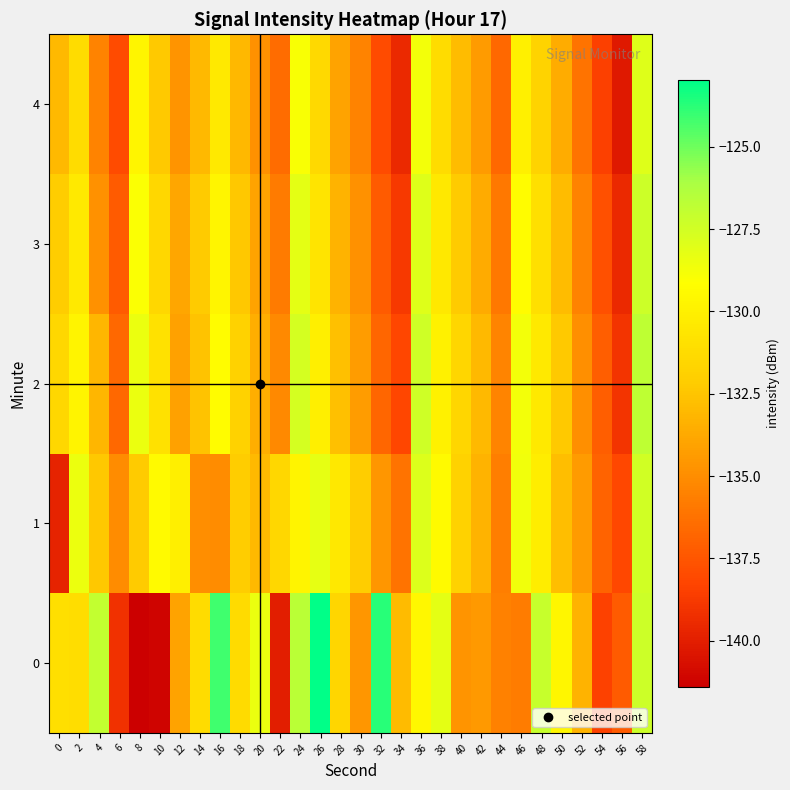

What is the total value across all series at 32?

-670.4